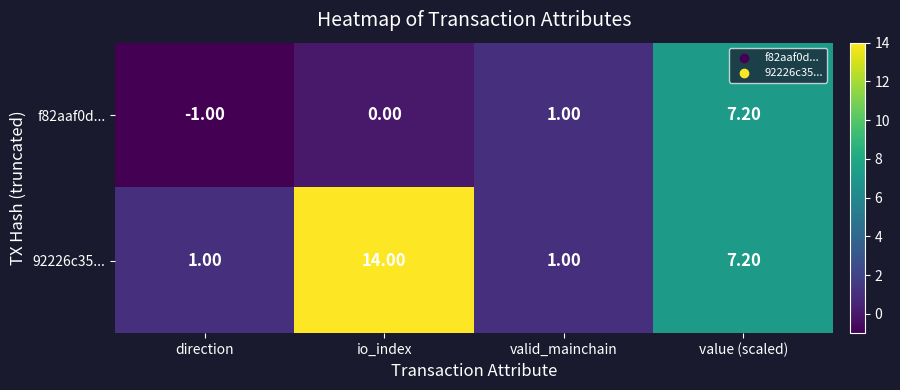

How many series are shown in this chart?

2